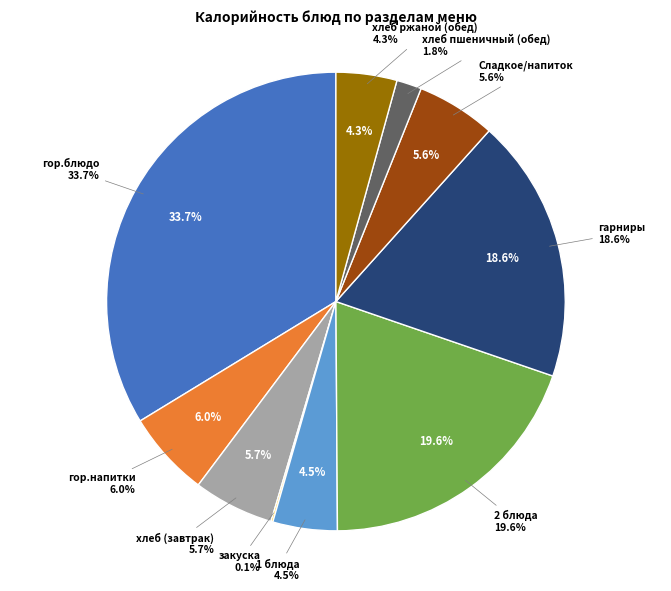

Is there any slice that represents more than half of the pie?

No